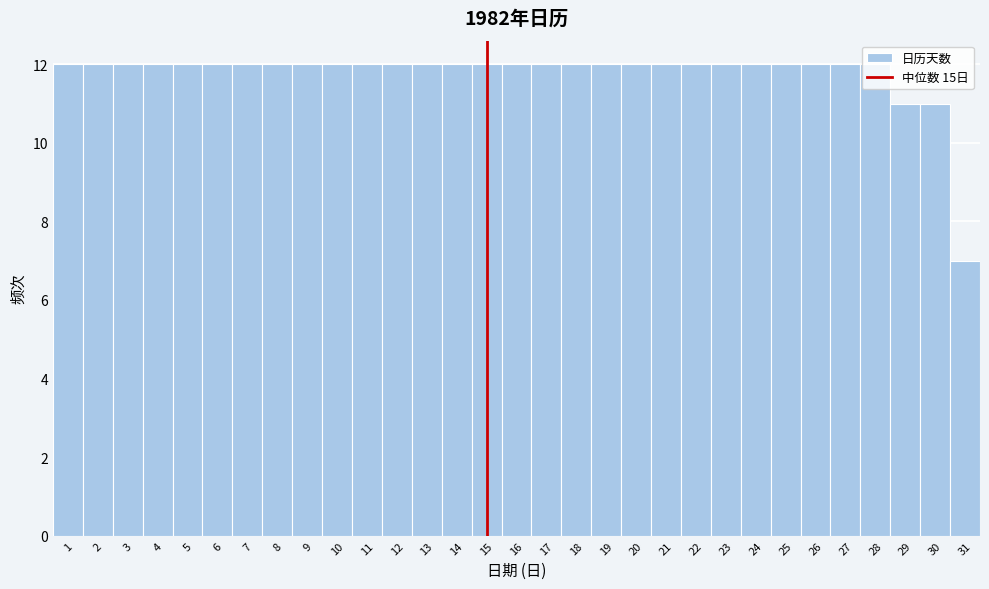

Reading left to right, transcribe this chart: for each bar, give the range it covers on the x-axis and its height. The values are not printed on the chart, so give them approximately, as read against the axis.

0.5 to 1.5: 12
1.5 to 2.5: 12
2.5 to 3.5: 12
3.5 to 4.5: 12
4.5 to 5.5: 12
5.5 to 6.5: 12
6.5 to 7.5: 12
7.5 to 8.5: 12
8.5 to 9.5: 12
9.5 to 10.5: 12
10.5 to 11.5: 12
11.5 to 12.5: 12
12.5 to 13.5: 12
13.5 to 14.5: 12
14.5 to 15.5: 12
15.5 to 16.5: 12
16.5 to 17.5: 12
17.5 to 18.5: 12
18.5 to 19.5: 12
19.5 to 20.5: 12
20.5 to 21.5: 12
21.5 to 22.5: 12
22.5 to 23.5: 12
23.5 to 24.5: 12
24.5 to 25.5: 12
25.5 to 26.5: 12
26.5 to 27.5: 12
27.5 to 28.5: 12
28.5 to 29.5: 11
29.5 to 30.5: 11
30.5 to 31.5: 7